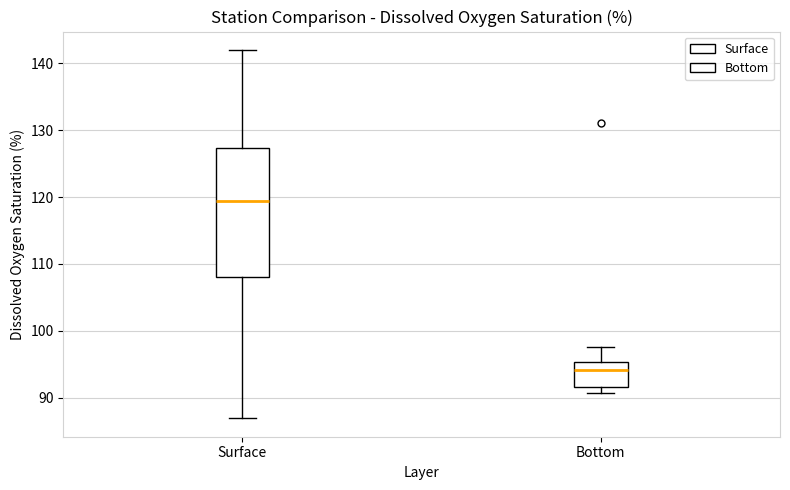

Reading left to right, read every box against the y-axis: the position of its median line, the range the box covers, and the ends of its whiskers. The values are not printed on the chart, so give them approximately, as read against the axis.

Surface: median 119, box 108 to 127, whiskers 87 to 142
Bottom: median 94, box 92 to 95, whiskers 91 to 98